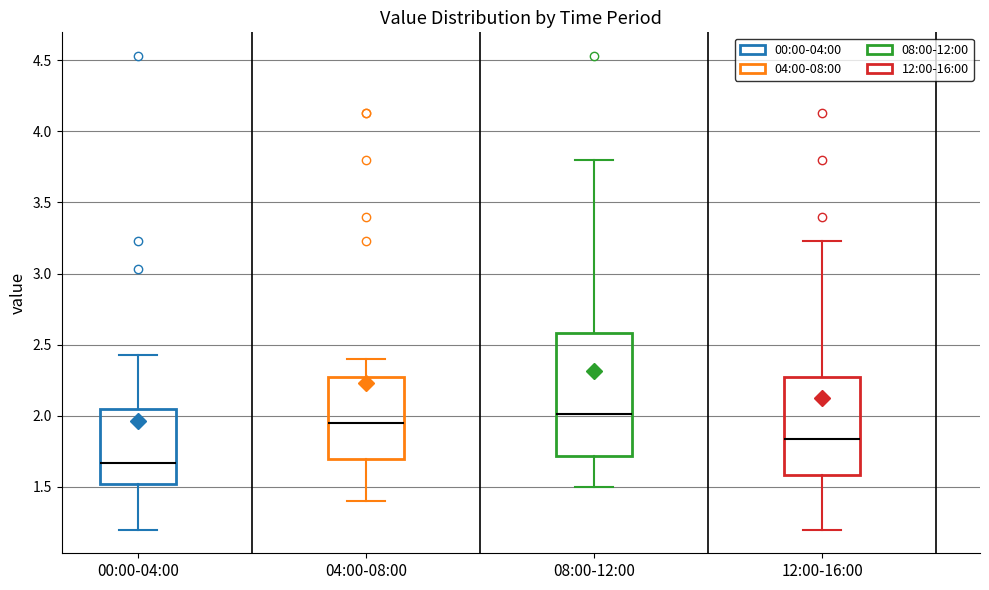

Reading left to right, read every box against the y-axis: the position of its median line, the range the box covers, and the ends of its whiskers. The values are not printed on the chart, so give them approximately, as read against the axis.

00:00-04:00: median 1.65, box 1.50 to 2.05, whiskers 1.20 to 2.45
04:00-08:00: median 1.95, box 1.70 to 2.25, whiskers 1.40 to 2.40
08:00-12:00: median 2.00, box 1.70 to 2.60, whiskers 1.50 to 3.80
12:00-16:00: median 1.85, box 1.60 to 2.25, whiskers 1.20 to 3.25